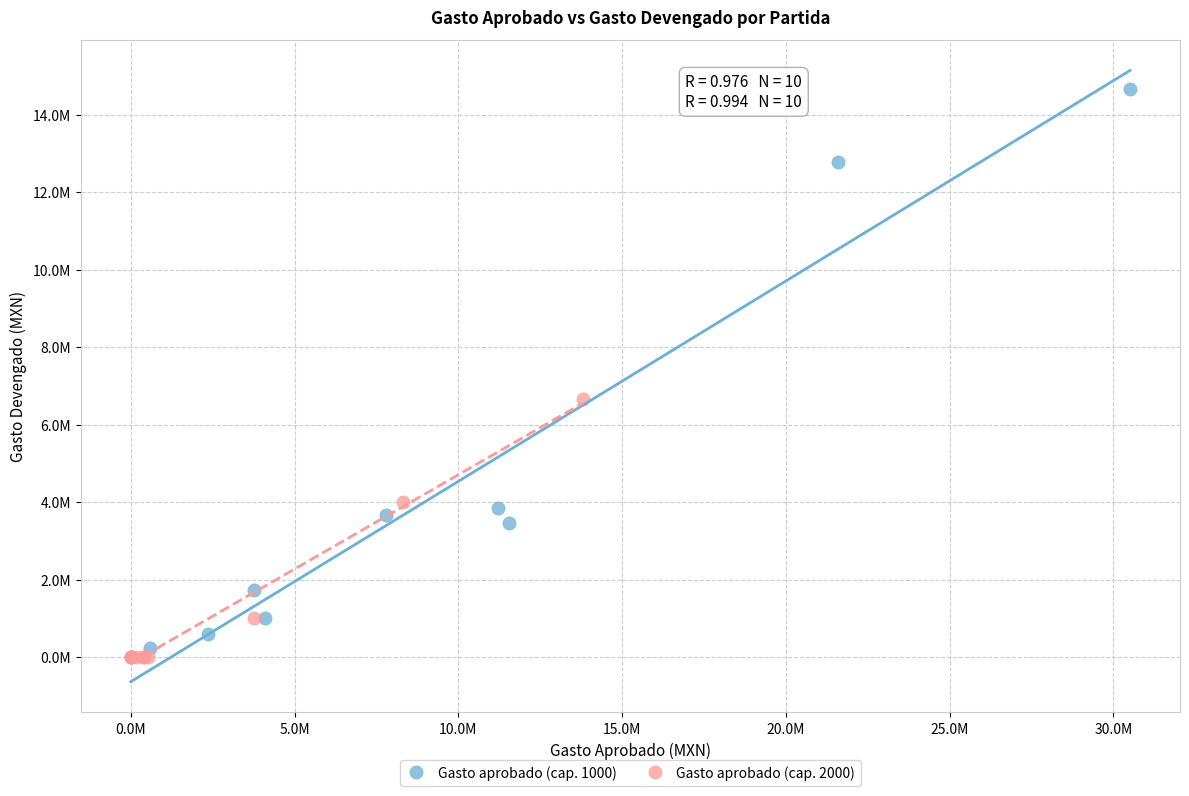

What are all the series names shown in the legend?

Gasto aprobado (cap. 1000), Gasto aprobado (cap. 2000)